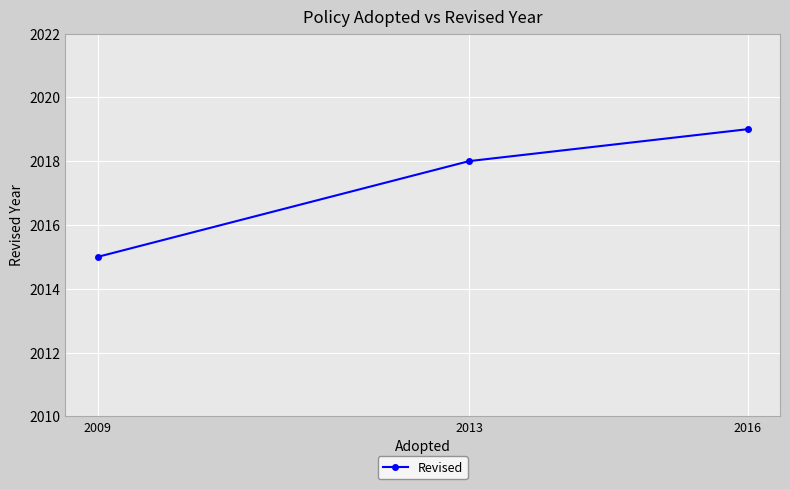

What is the difference between the second highest and minimum values?

3